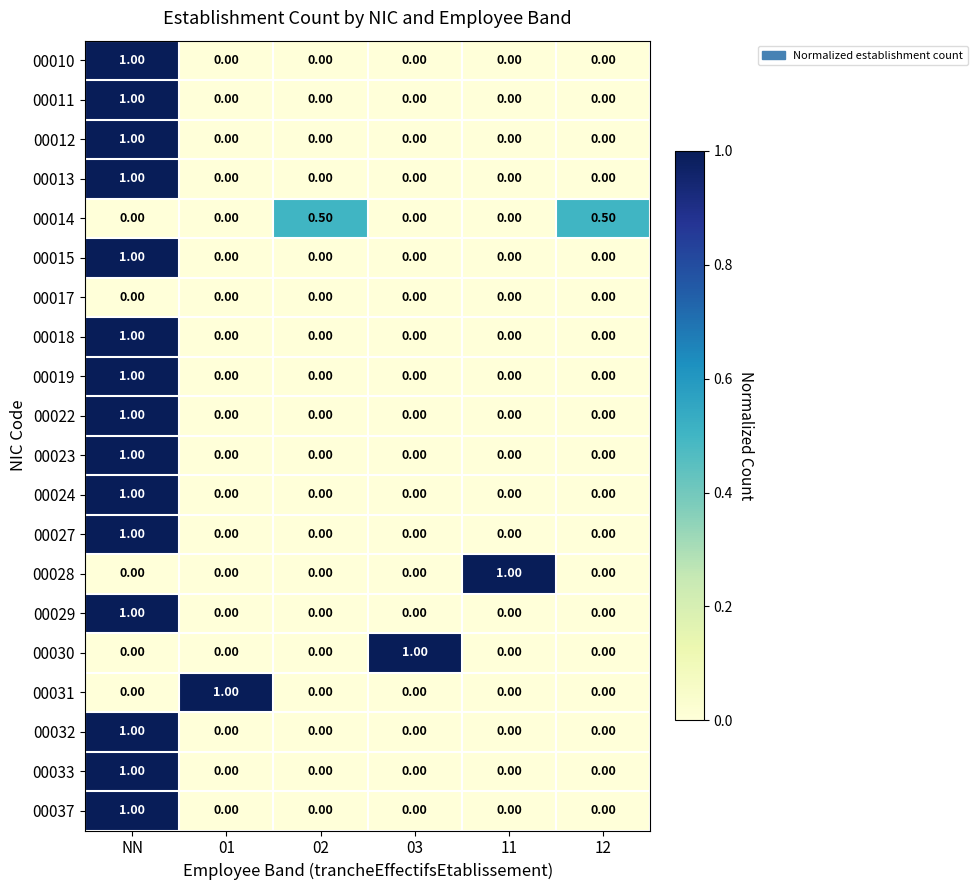

At which category is the sum across all series the highest?

NN